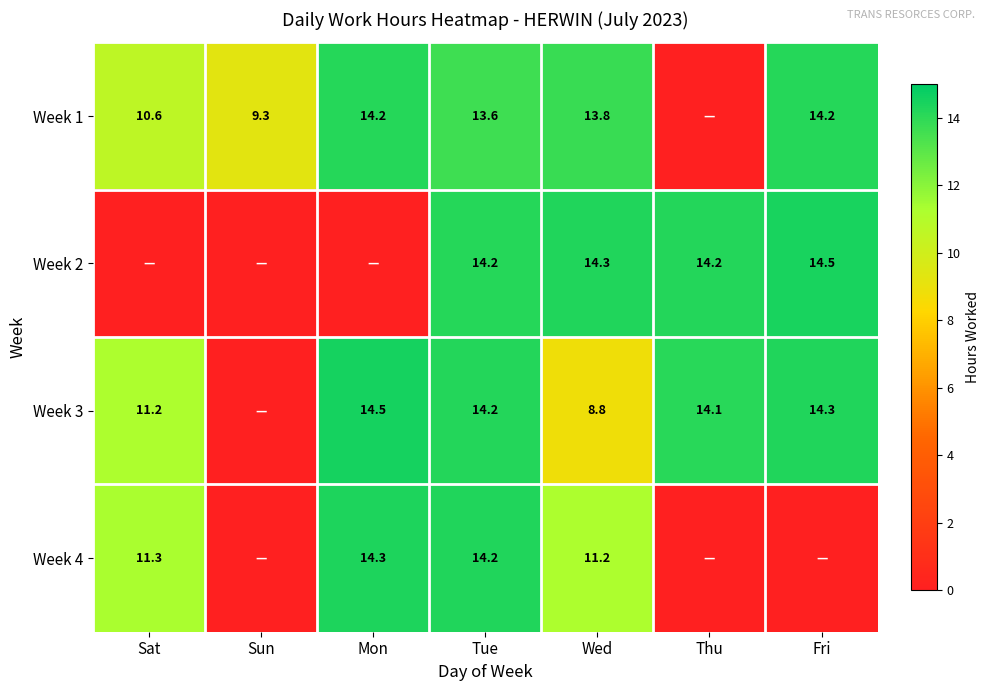

Is the value of Week 3 at Sat greater than the value of Week 1 at Mon?

No